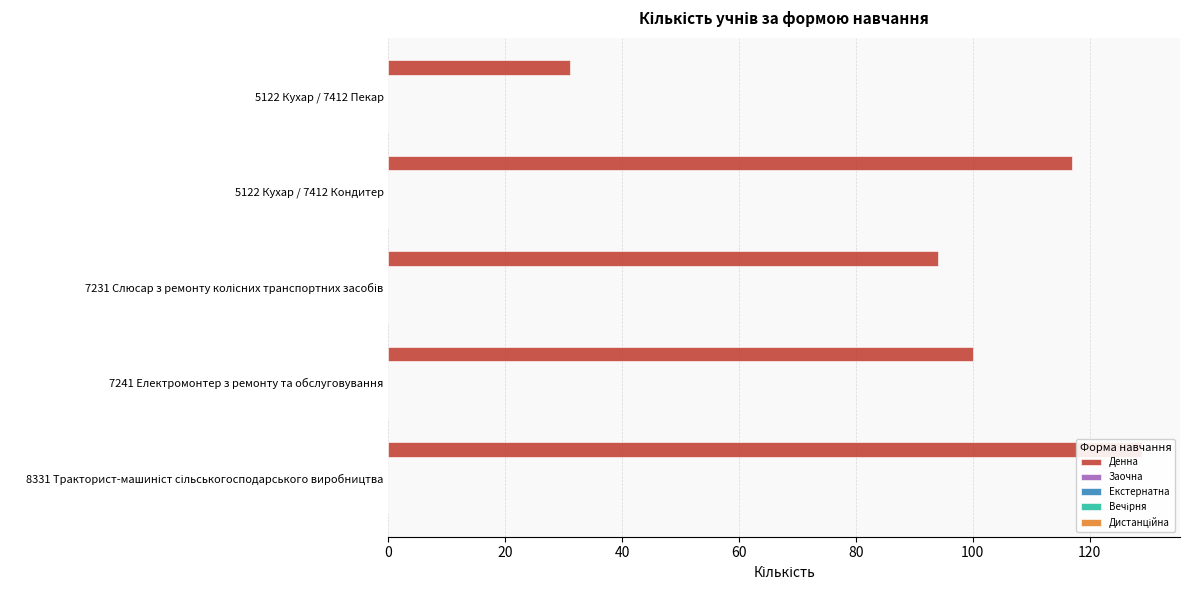

Count the number of categories in the chart.

5